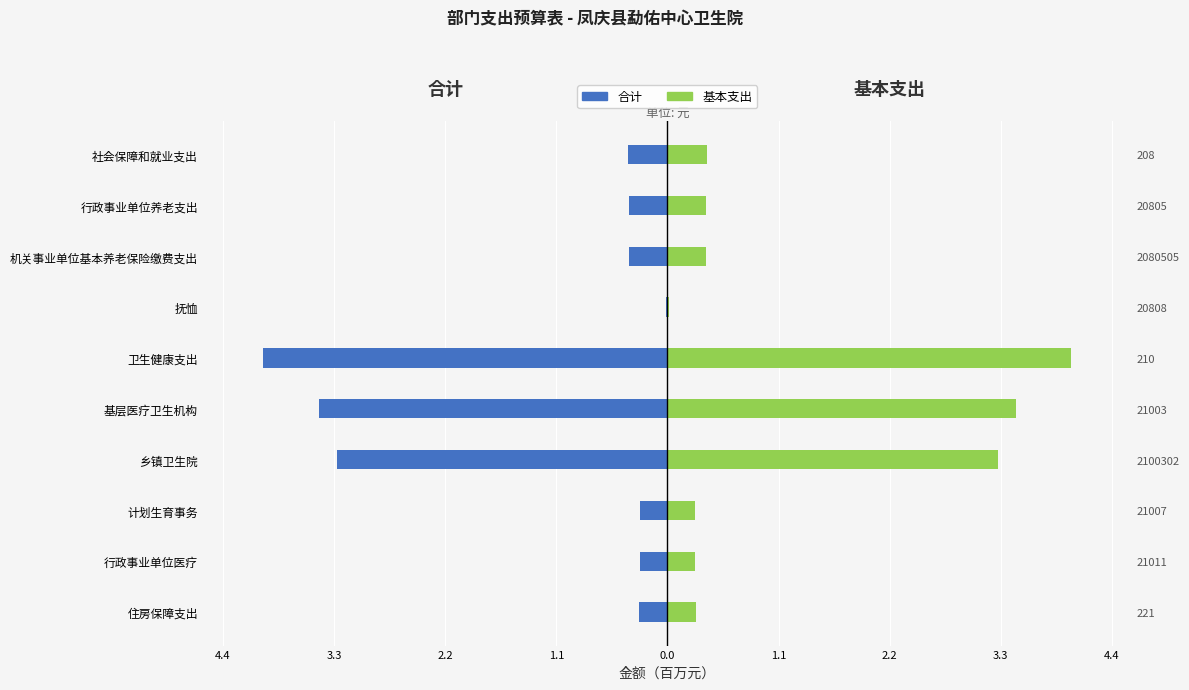

Is the value of 合计 at 乡镇卫生院 greater than the value of 基本支出 at 社会保障和就业支出?

No